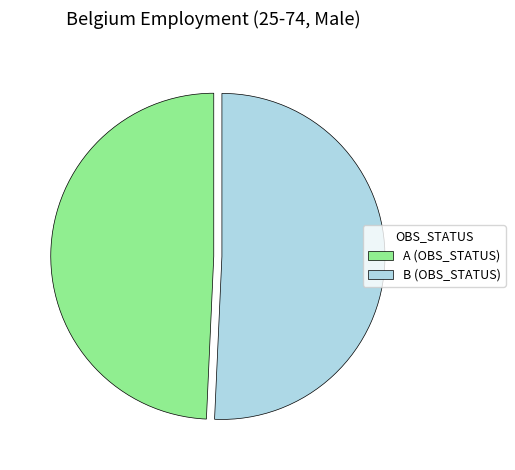

What is the ratio of the value at B (OBS_STATUS) to the value at A (OBS_STATUS)?

1.0